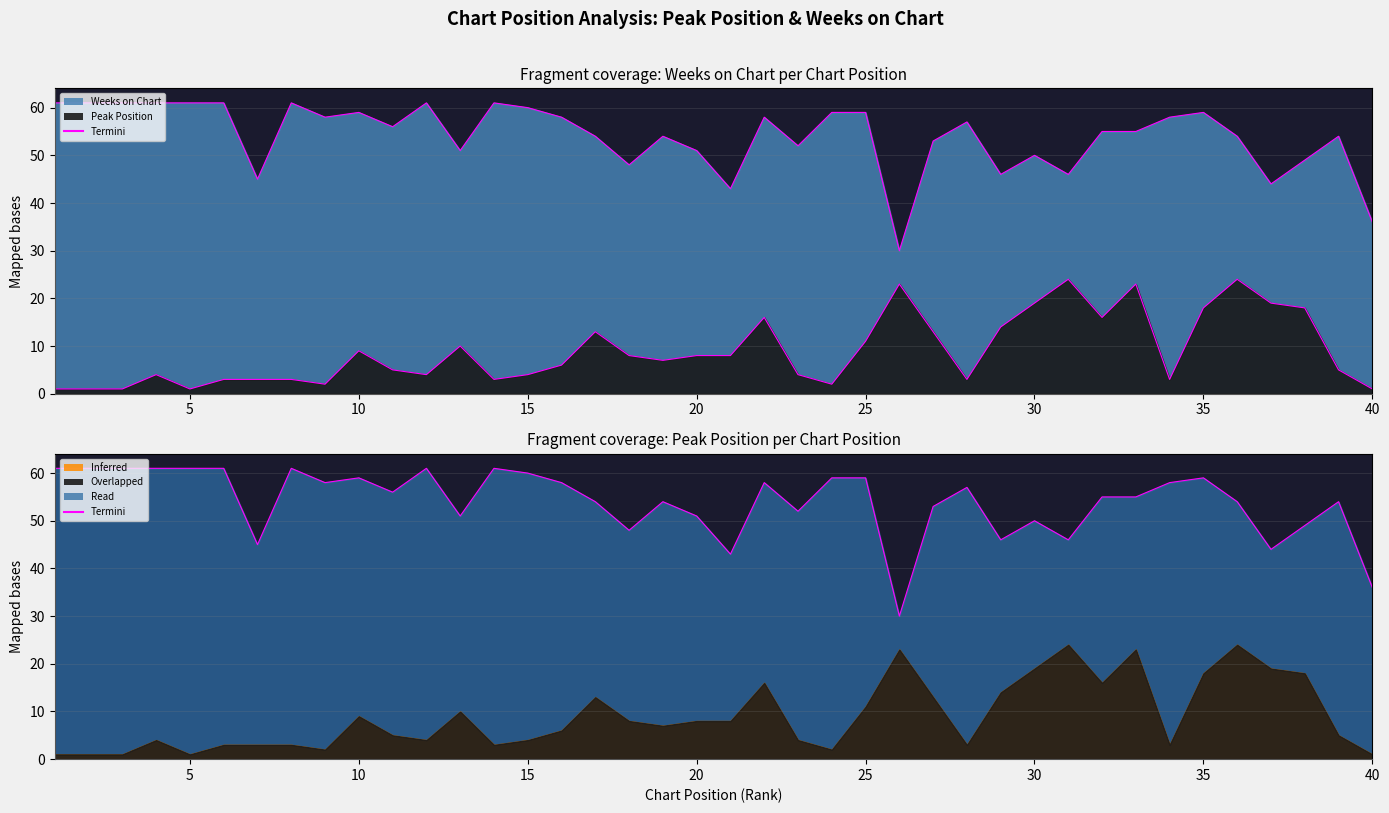

How many distinct data groups are displayed?

3